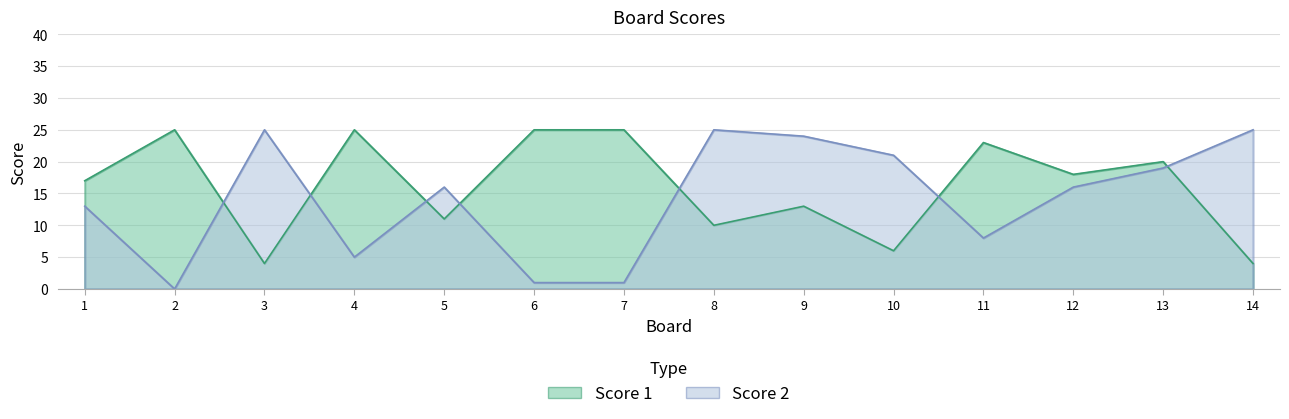

What is the sum of all Score 2 values?

199